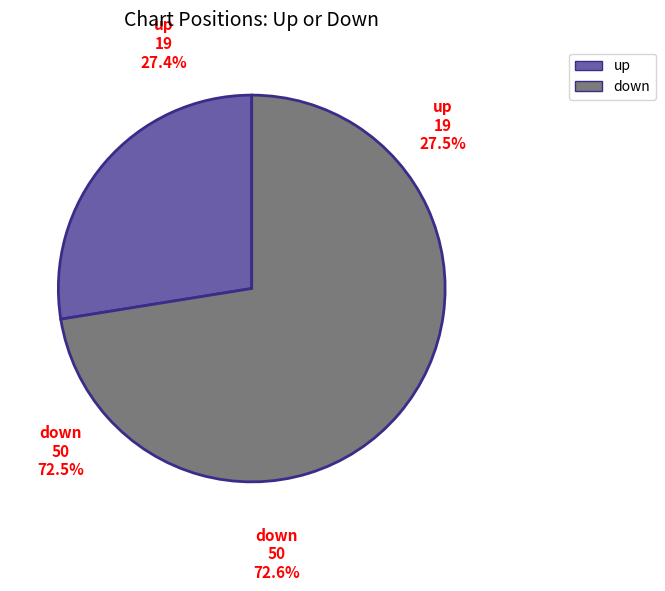

To the nearest percent, what is the difference between the largest and smallest slice percentages?

45%